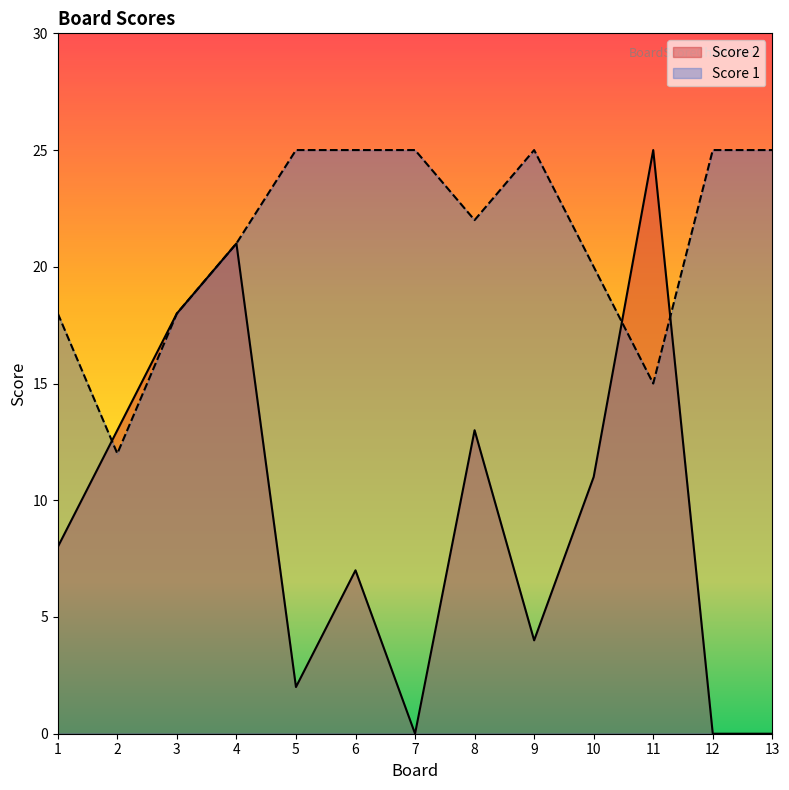

Is the value of Score 2 at 9 greater than the value of Score 1 at 8?

No